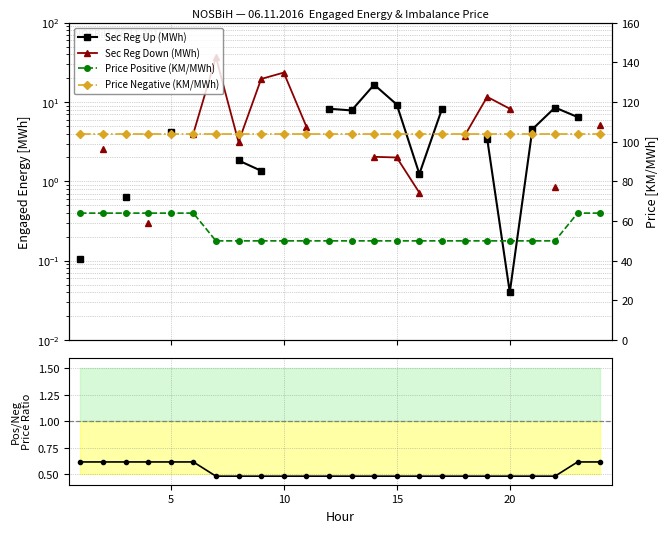

How many data points in Price Positive (KM/MWh) are above 50?

8